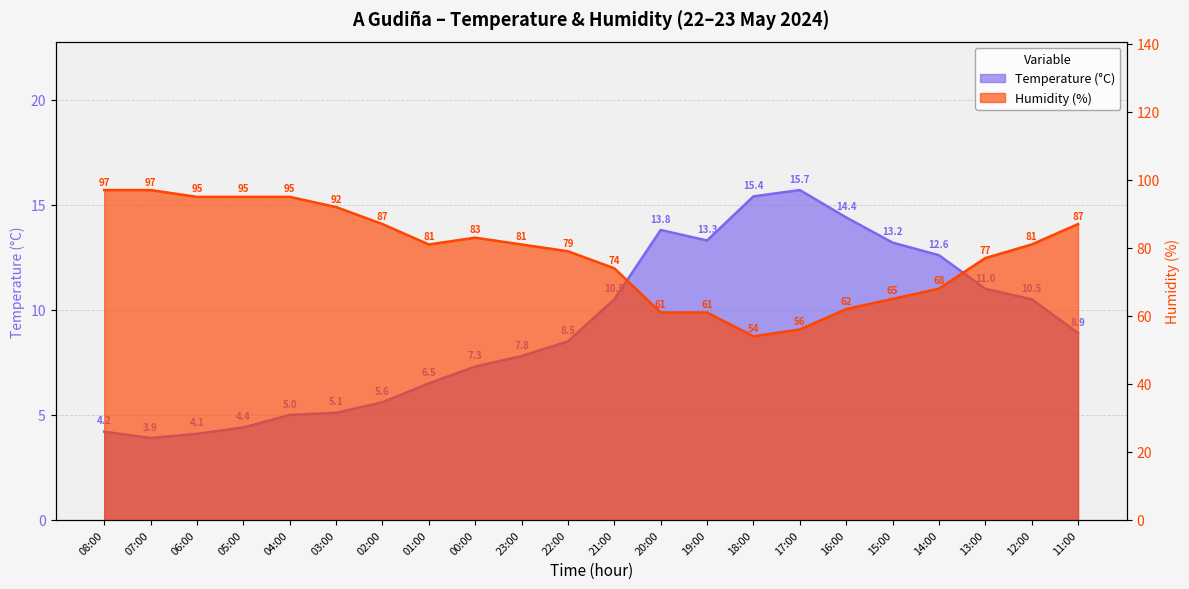

What is the greatest value displayed?

97.0